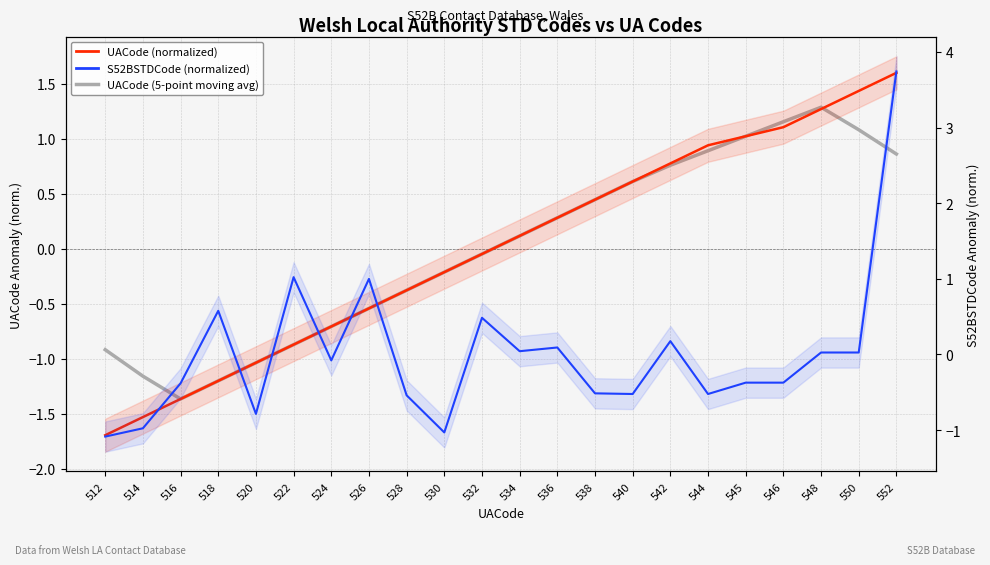

Which series changed the most between 520 and 526?

S52BSTDCode (normalized)